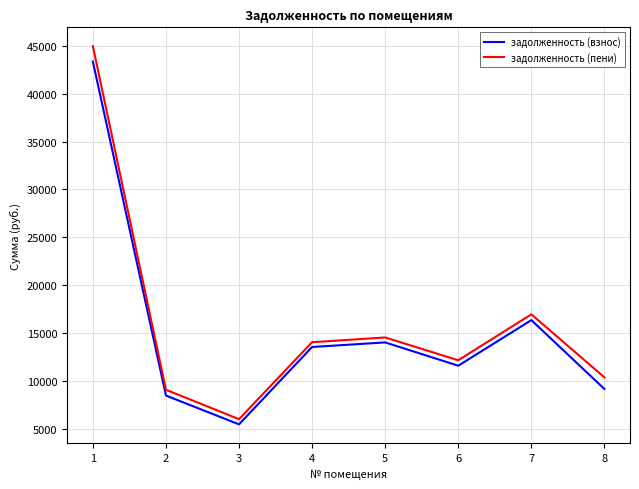

Which series has the largest range (max minus min)?

задолженность (пени)